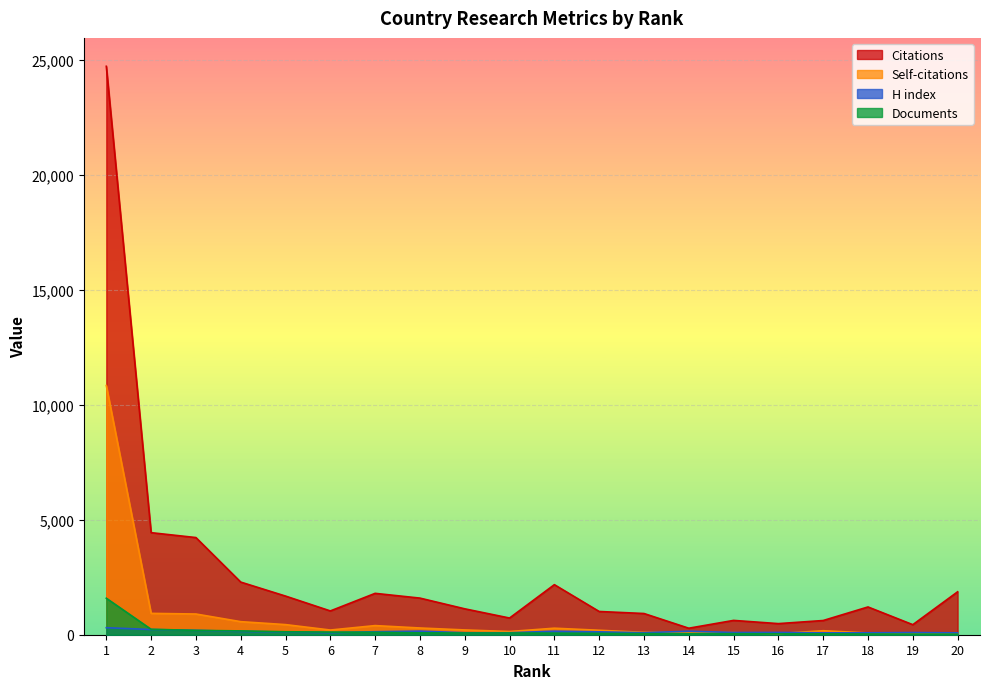

What is the greatest value displayed?

24729